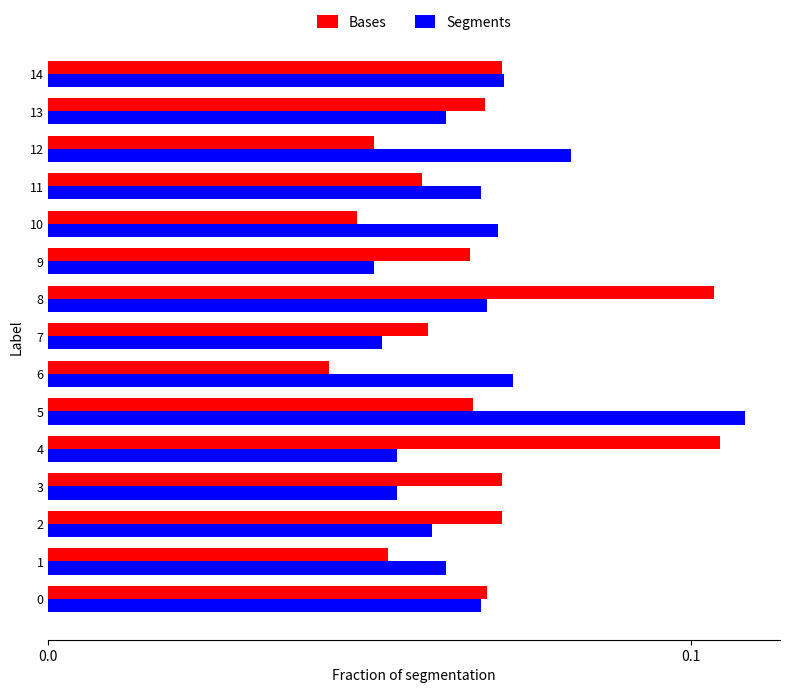

Which label corresponds to the largest value in the chart?

5